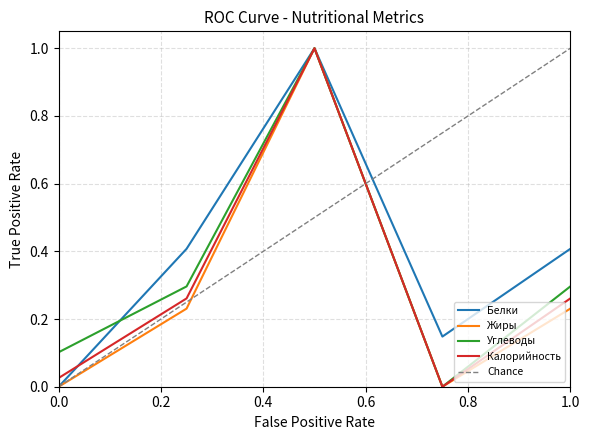

Reading left to right, extract all data points from this chart.

Белки: 0.0	0.4	1.0	0.1	0.4
Жиры: 0.0	0.2	1.0	0.0	0.2
Углеводы: 0.1	0.3	1.0	0.0	0.3
Калорийность: 0.0	0.3	1.0	0.0	0.3